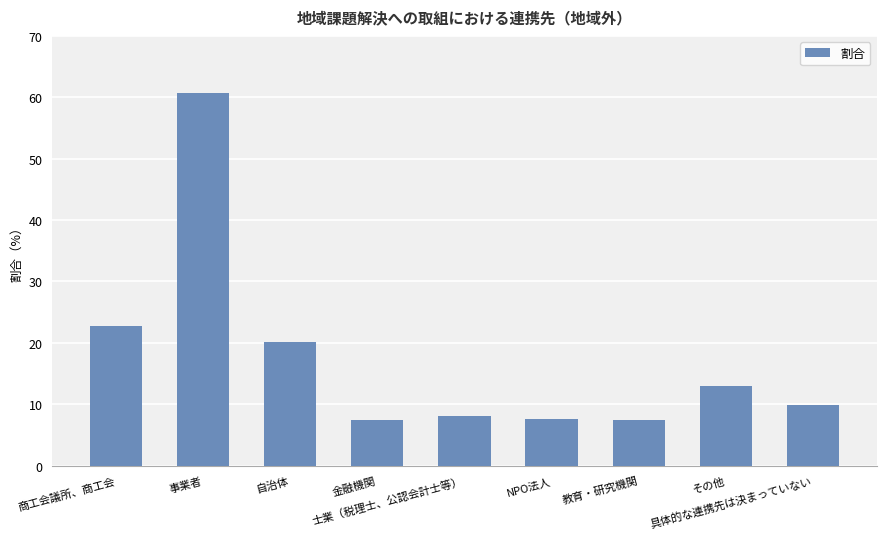

Reading right to left, extract all data points from this chart.

具体的な連携先は決まっていない=0.1	その他=0.1	教育・研究機関=0.1	NPO法人=0.1	士業（税理士、公認会計士等）=0.1	金融機関=0.1	自治体=0.2	事業者=0.6	商工会議所、商工会=0.2